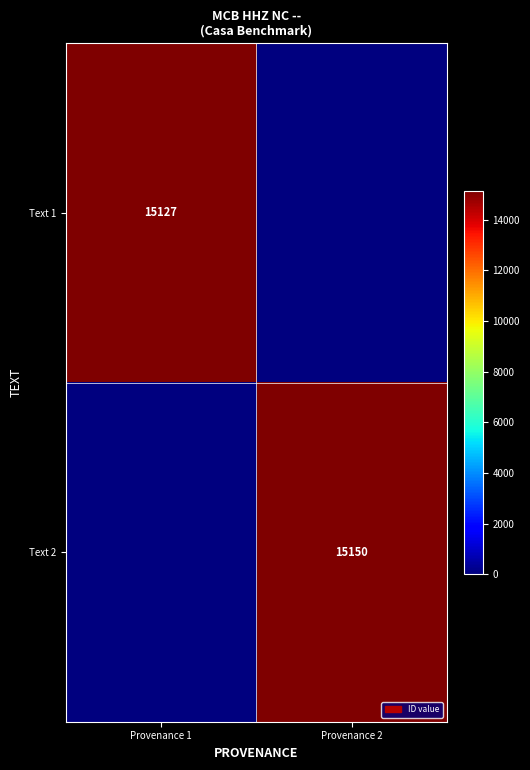

What is the spread (max minus min) of values at Provenance 2?

15149